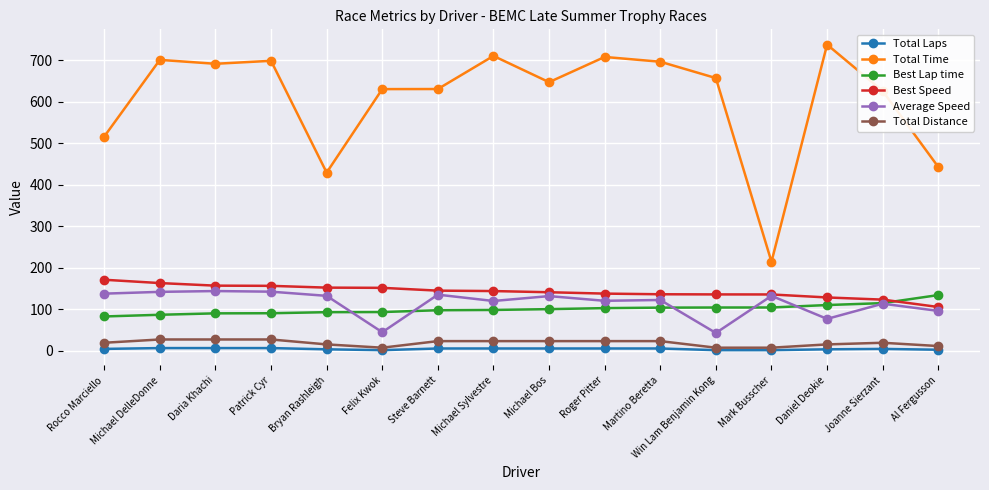

How many categories are shown in the chart?

16